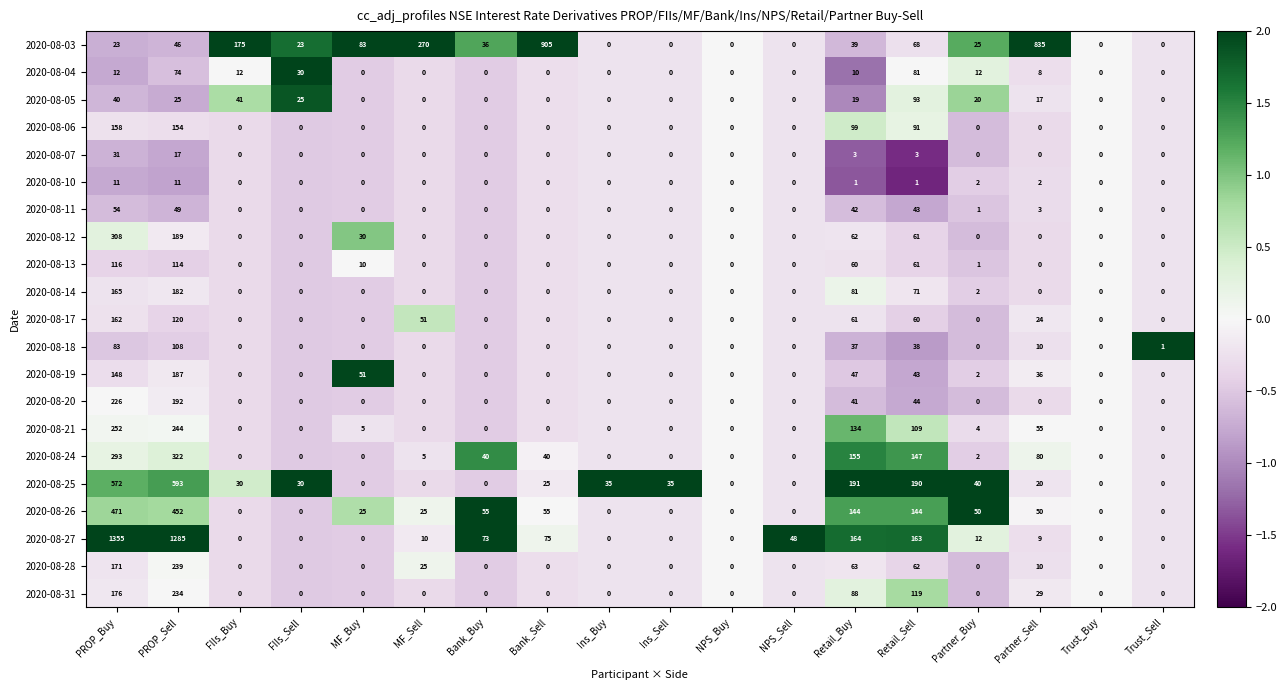

What is the maximum value for 2020-08-07?

31